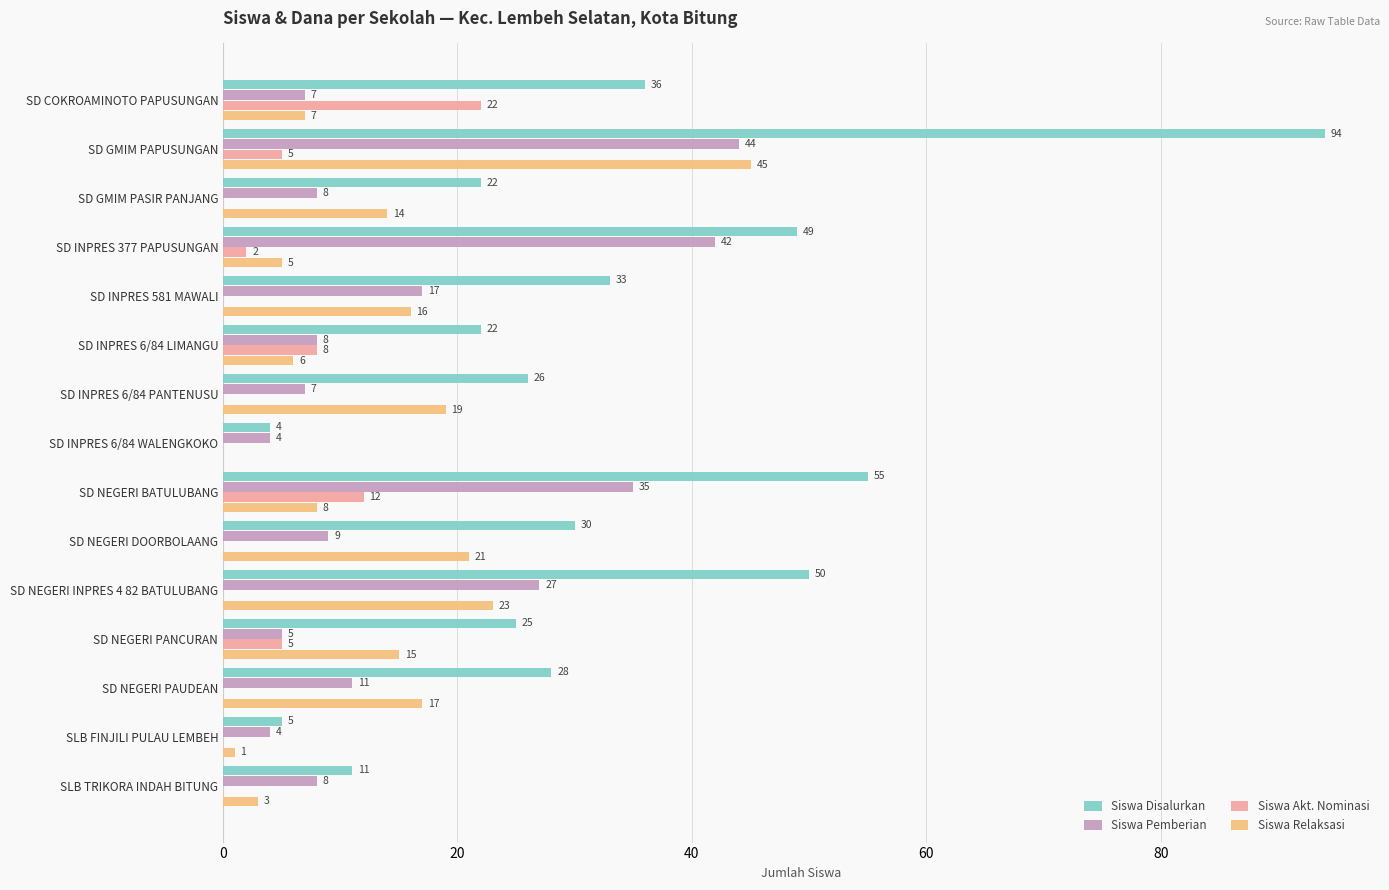

What are all the series names shown in the legend?

Siswa Disalurkan, Siswa Pemberian, Siswa Akt. Nominasi, Siswa Relaksasi